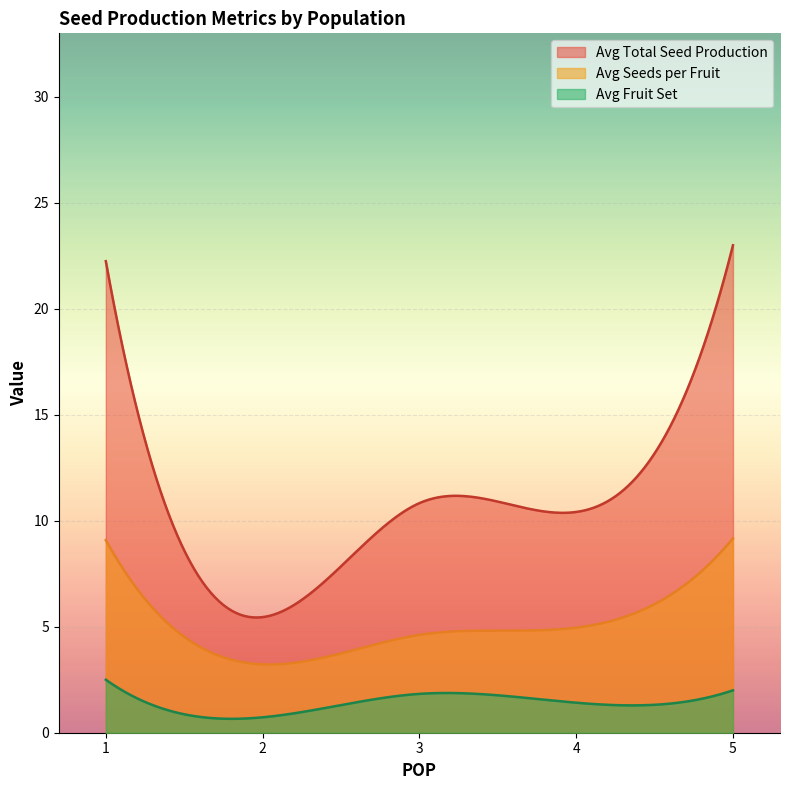

List the series in order of their peak value, highest first.

Avg Total Seed Production, Avg Seeds per Fruit, Avg Fruit Set